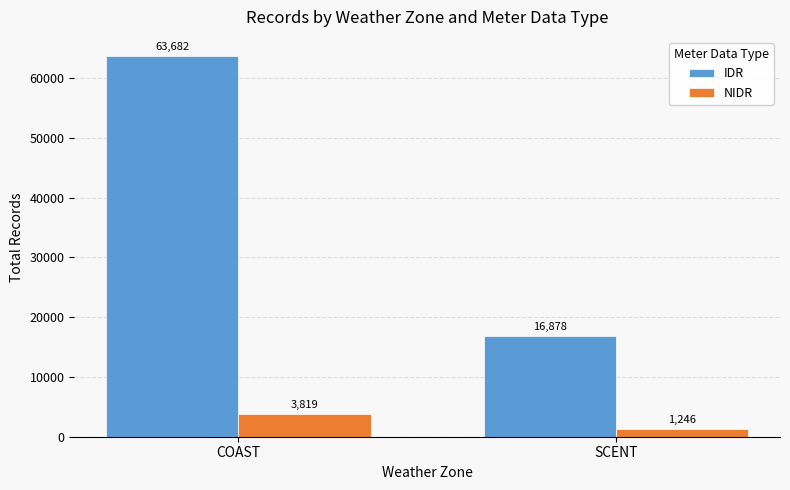

How many groups of bars are there?

2